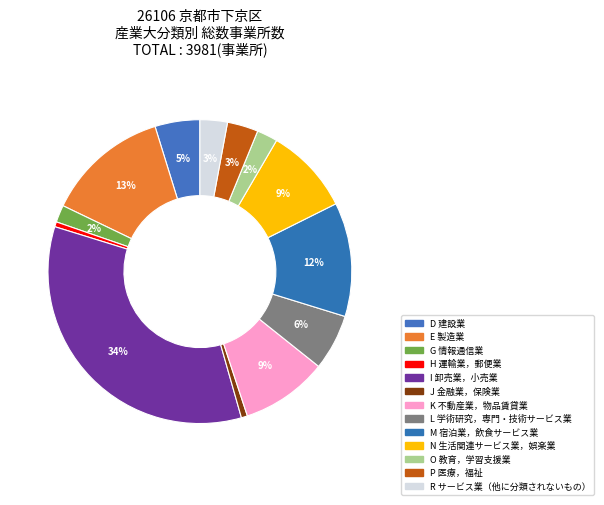

The M 宿泊業，飲食サービス業 slice represents 12% of the pie. True or false?

True